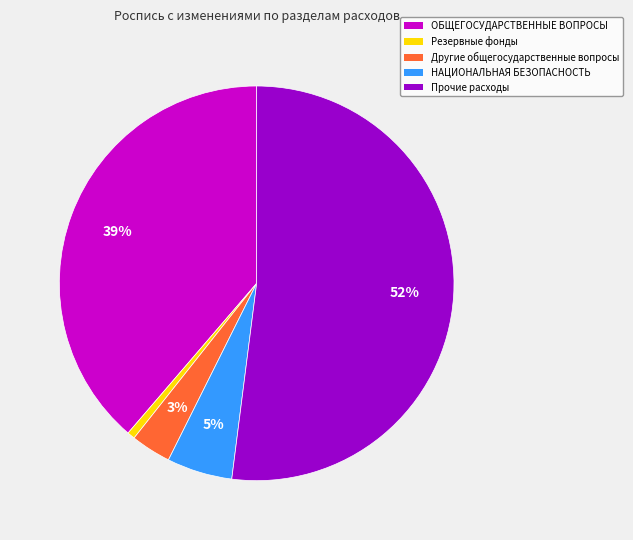

To the nearest percent, what is the difference between the largest and smallest slice percentages?

51%